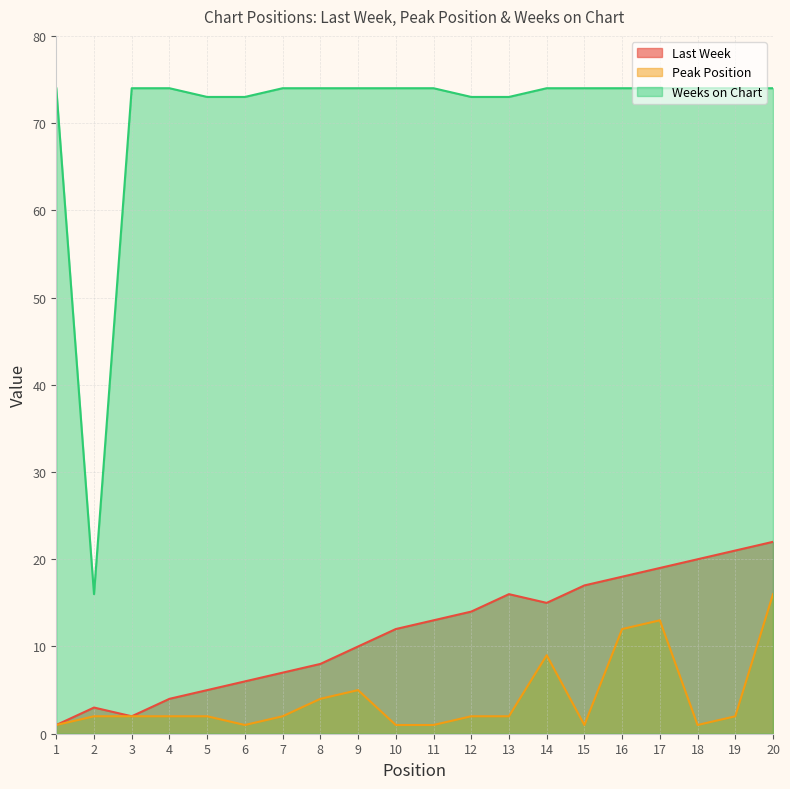

At which label is Last Week closest to 11?

9